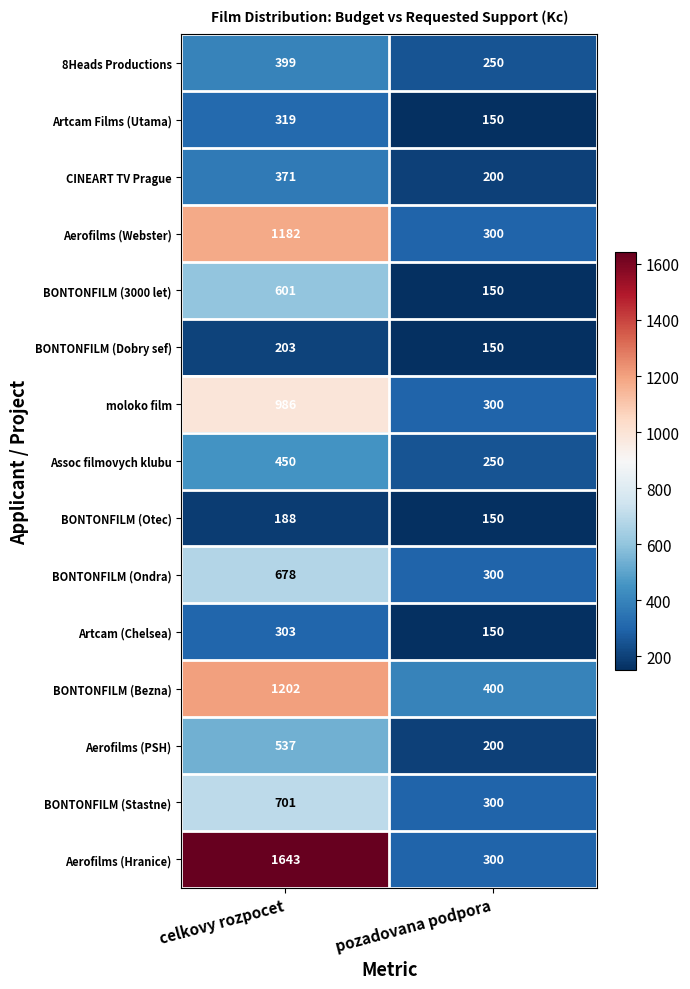

Which label corresponds to the smallest value in the chart?

pozadovana podpora